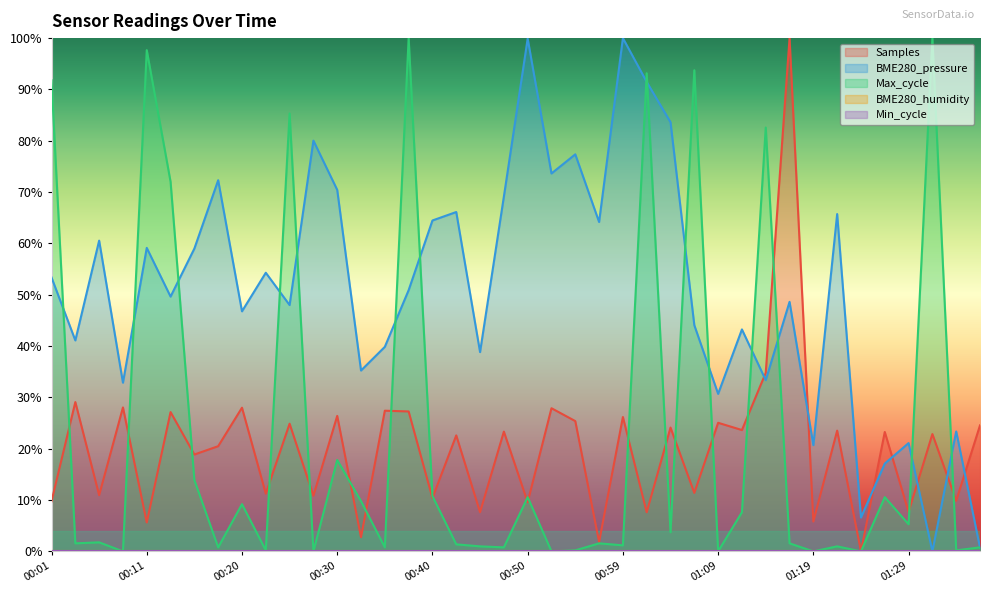

How many times do Max_cycle and BME280_pressure cross each other?

16